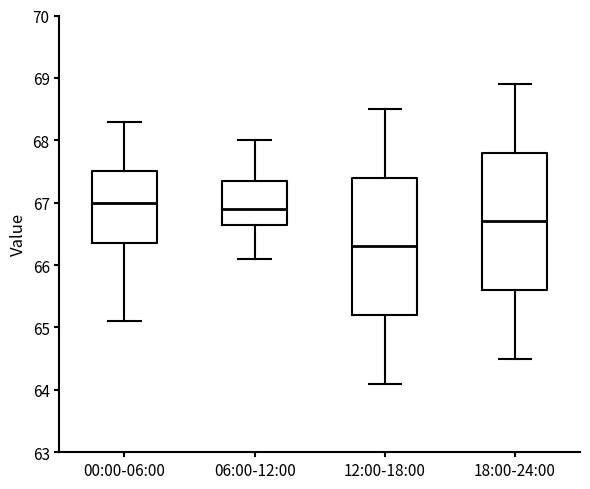

Reading left to right, transcribe this box plot: for each box, give where its median line is, the range the box spans, and where its two whiskers end, as read against the y-axis. The values are not printed on the chart, so give them approximately, as read against the axis.

00:00-06:00: median 67.0, box 66.4 to 67.5, whiskers 65.1 to 68.3
06:00-12:00: median 66.9, box 66.7 to 67.4, whiskers 66.1 to 68.0
12:00-18:00: median 66.3, box 65.2 to 67.4, whiskers 64.1 to 68.5
18:00-24:00: median 66.7, box 65.6 to 67.8, whiskers 64.5 to 68.9